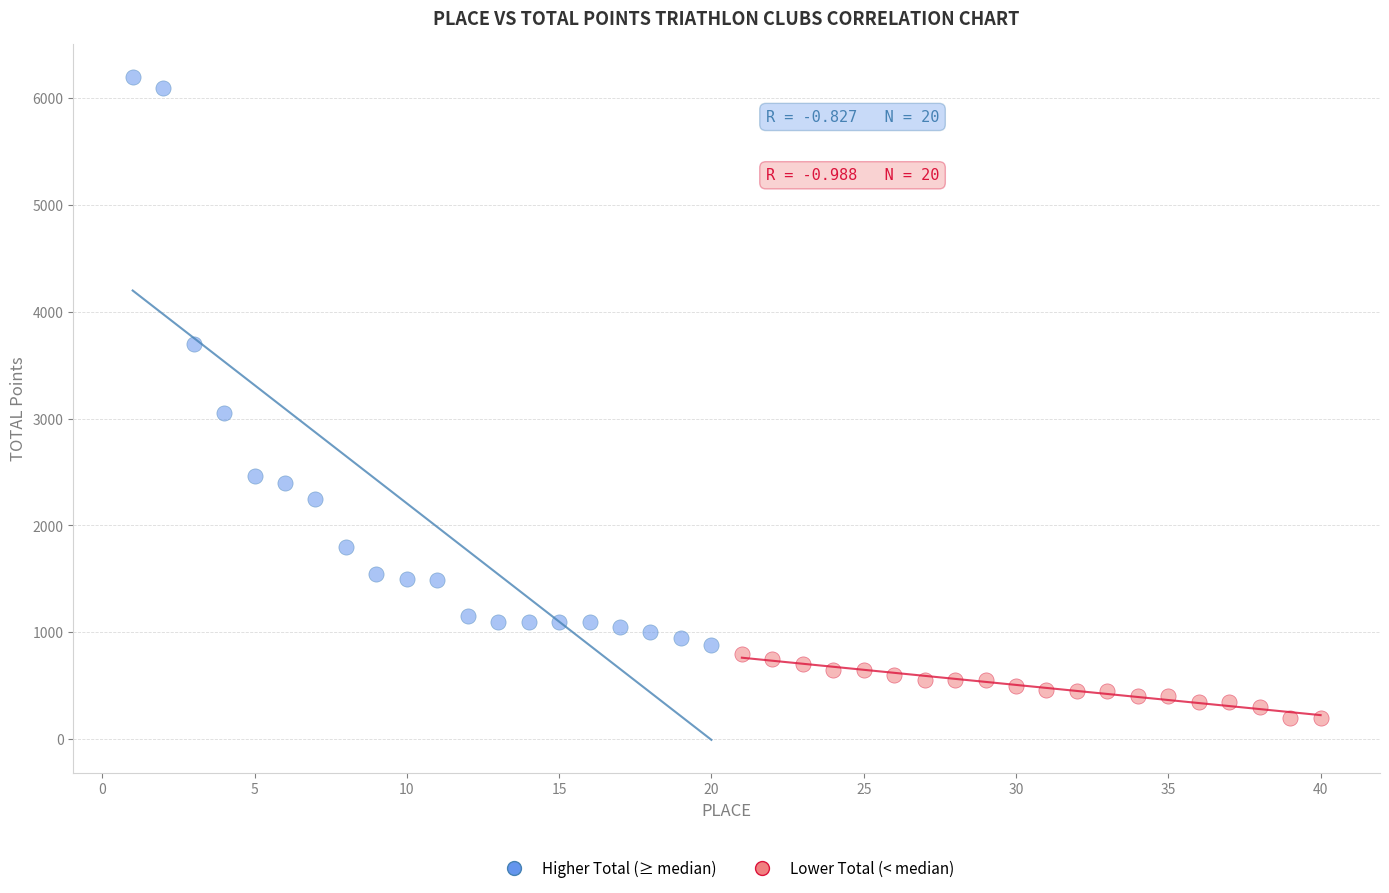

Which series reaches the minimum Y coordinate?

Lower Total (< median)